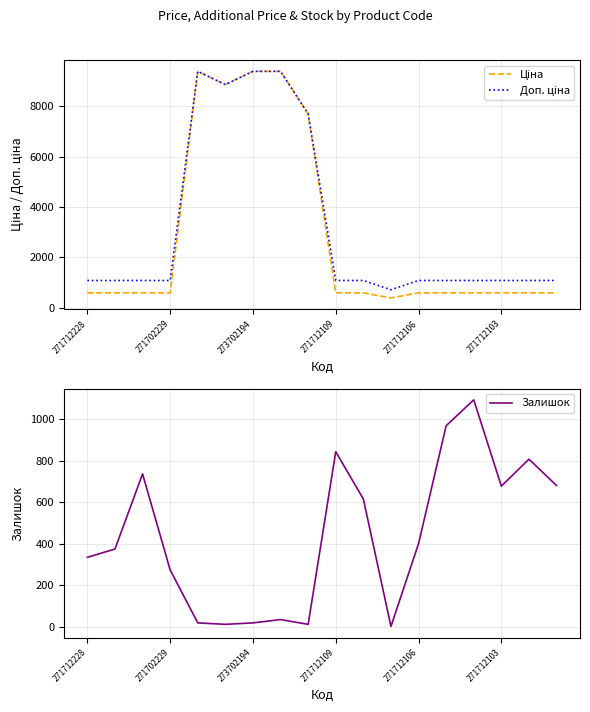

Reading right to left, extract all data points from this chart.

Ціна: 589.9	589.9	589.9	589.9	589.9	589.9	389.3	589.9	589.9	7693.1	9384.0	9384.0	8856.7	9384.0	589.9	589.9	589.9	589.9
Доп. ціна: 1081.7	1081.7	1081.7	1081.7	1081.7	1081.7	714.0	1081.7	1081.7	7693.1	9384.0	9384.0	8856.7	9384.0	1081.7	1081.7	1081.7	1081.7
Залишок: 680.0	807.0	677.0	1093.0	968.0	400.0	1.0	615.0	843.0	11.0	34.0	18.0	11.0	18.0	273.0	736.0	374.0	334.0